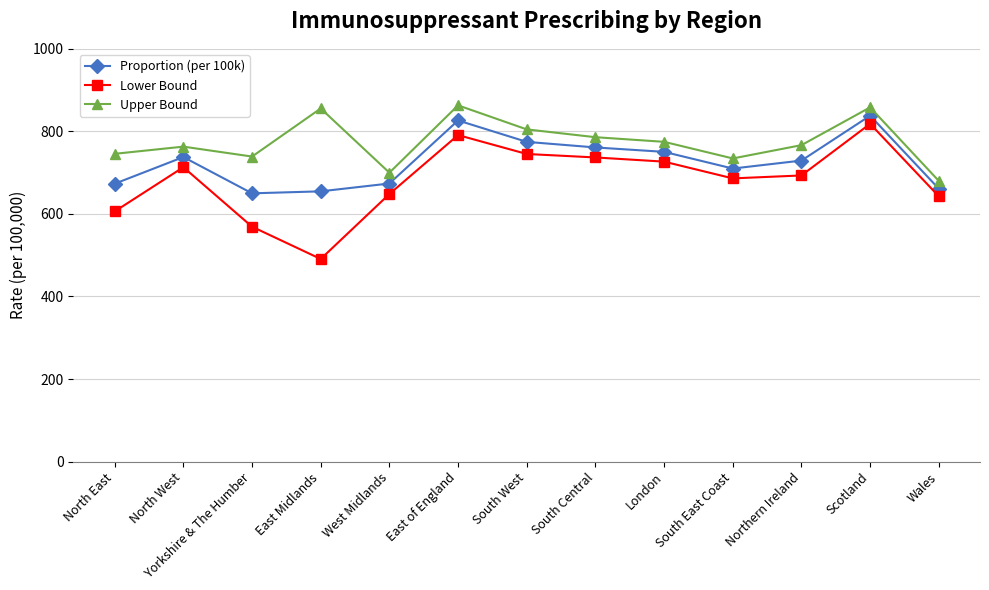

True or false: Proportion (per 100k) has a value of 886.8 at North East.

False